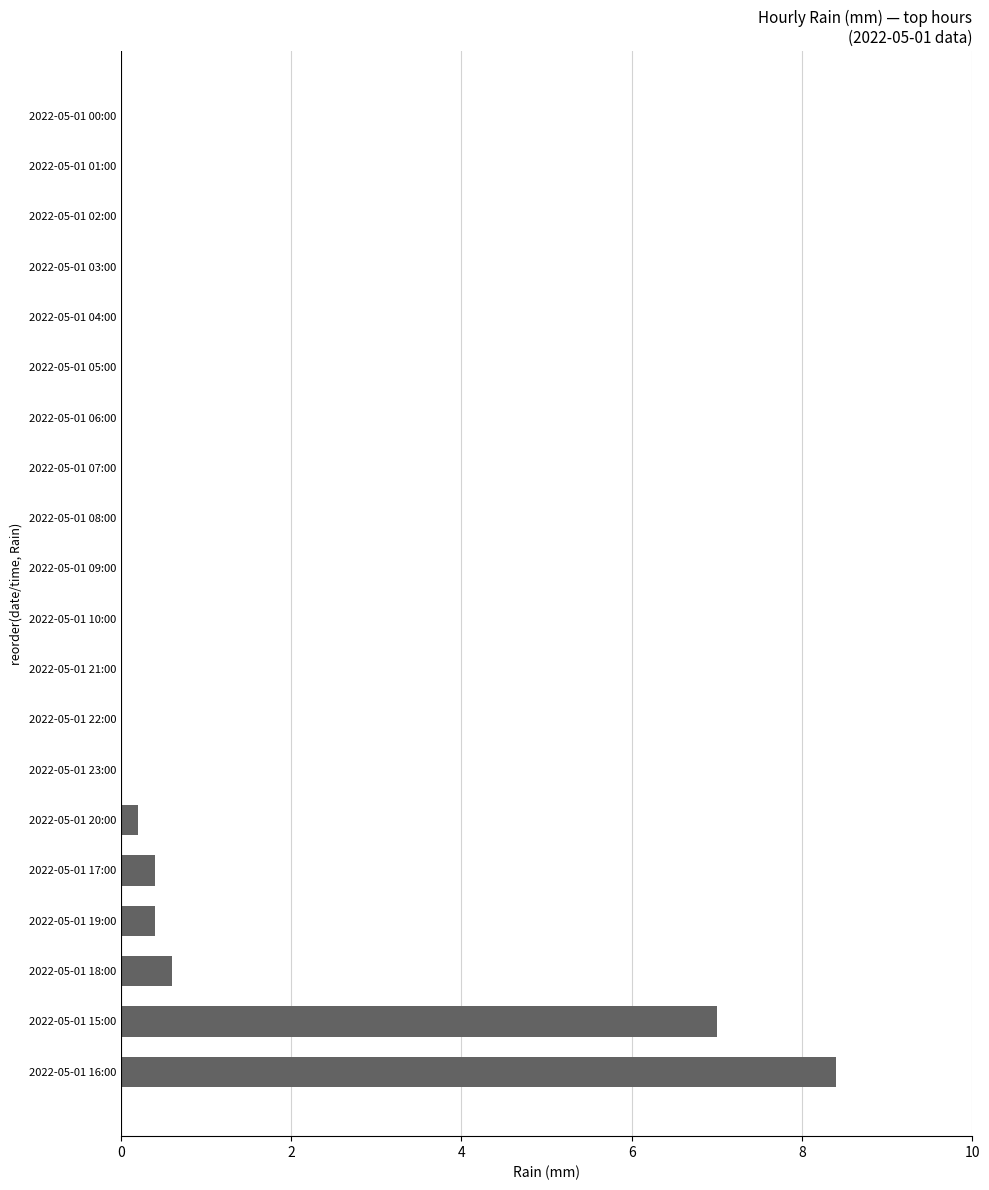

The value at 2022-05-01 01:00 is 5.4. True or false?

False